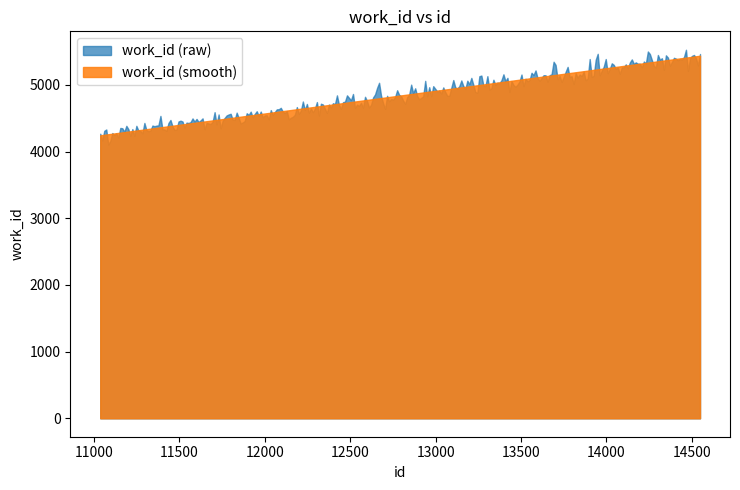

What is the difference between the maximum and minimum values?

1194